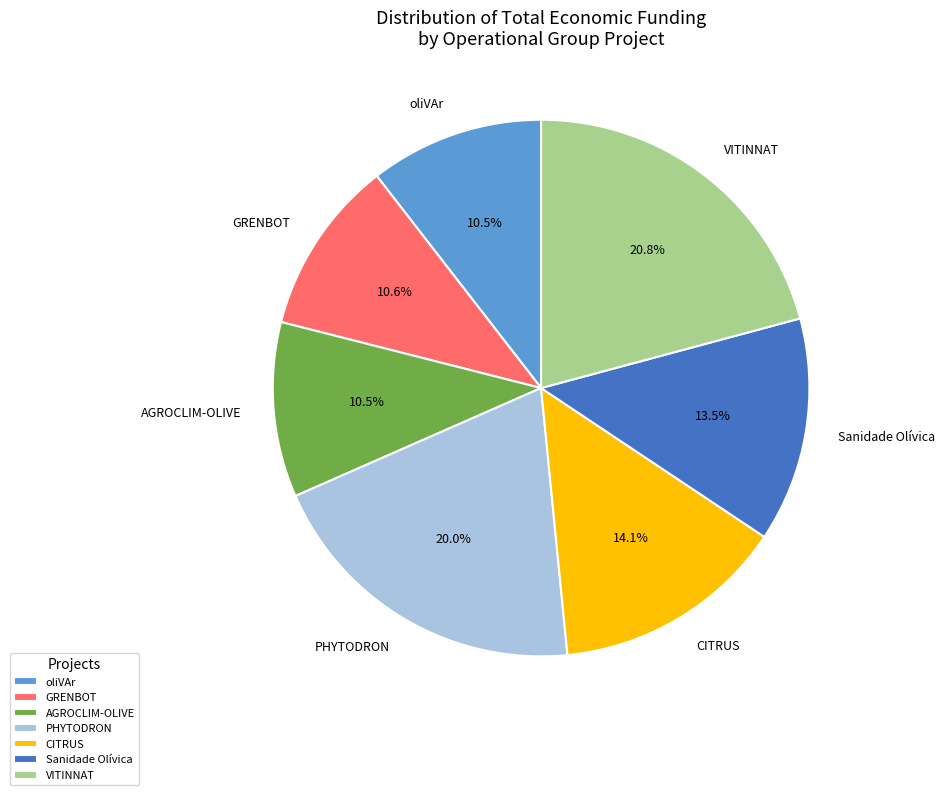

Count the number of slices in the pie.

7